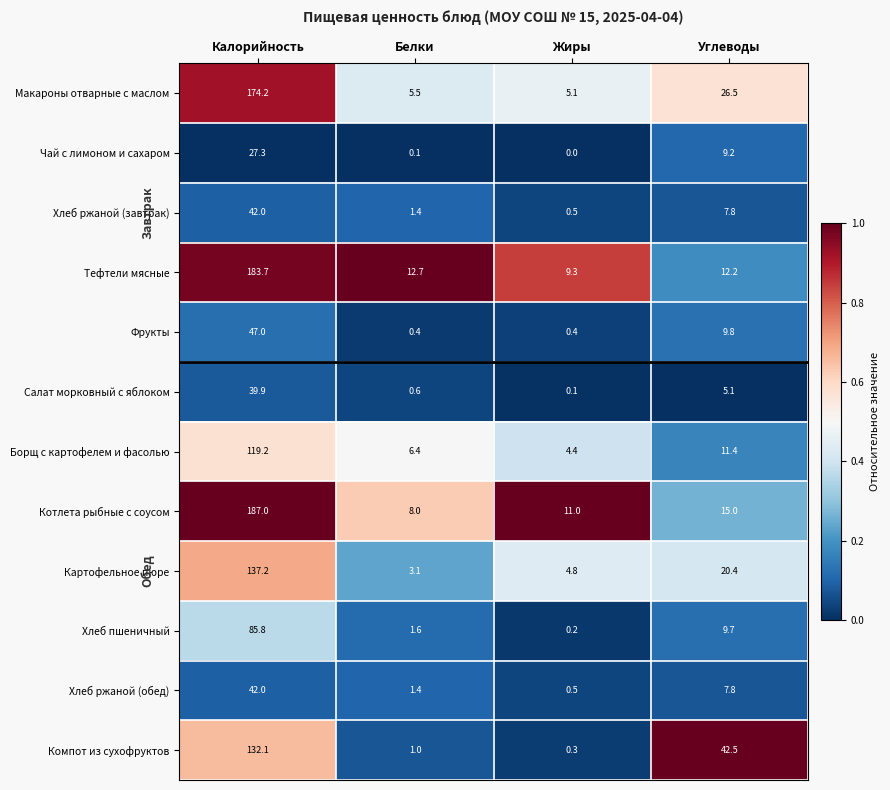

Which series changed the most between Калорийность and Углеводы?

Котлета рыбные с соусом